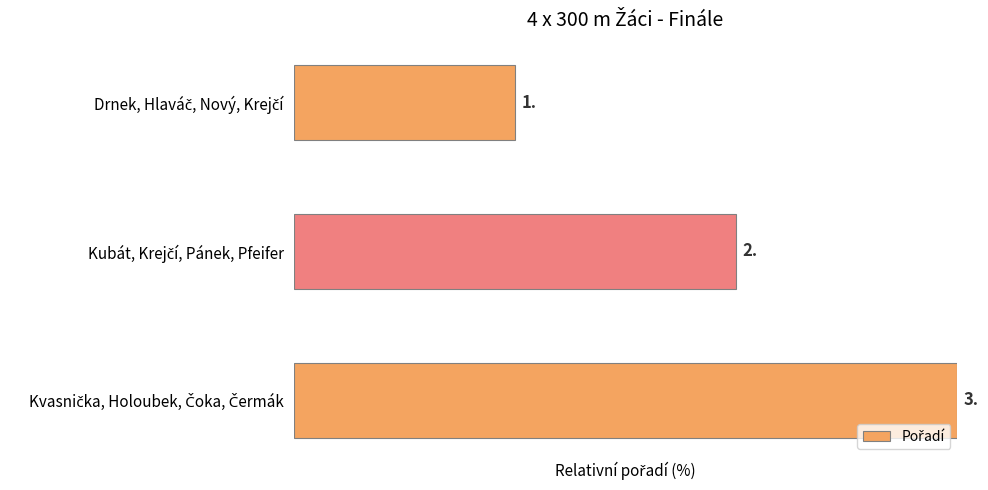

List the labels in order of value, largest first.

Kvasnička, Holoubek, Čoka, Čermák, Kubát, Krejčí, Pánek, Pfeifer, Drnek, Hlaváč, Nový, Krejčí